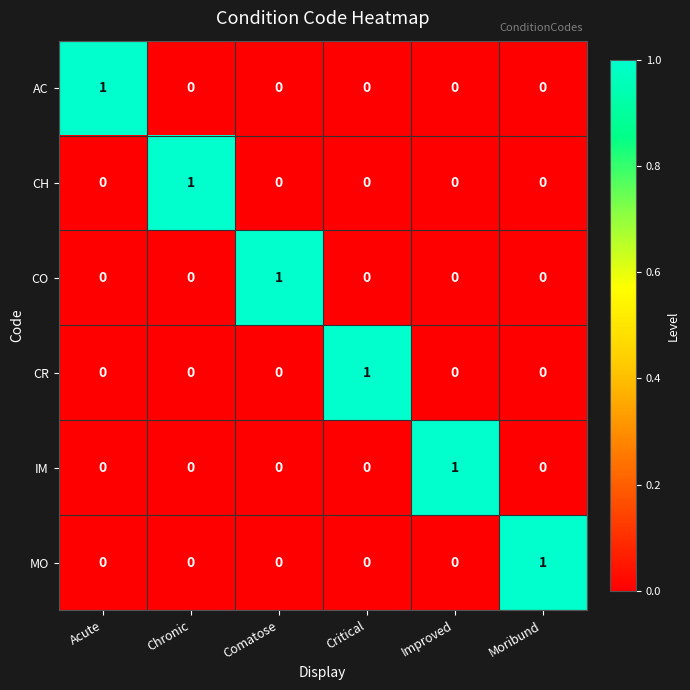

What is the total value across all series at Acute?

1